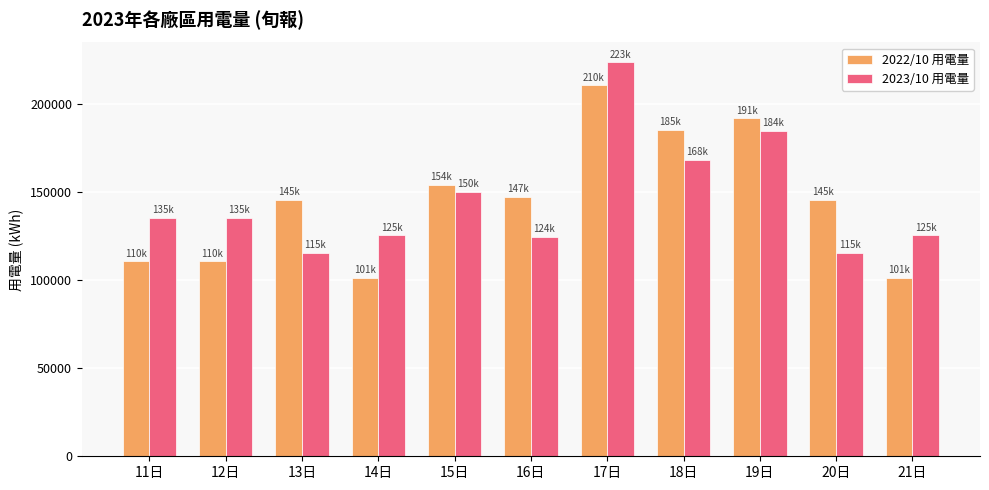

What is the average value of the 2023/10 用電量 series?

145735.2